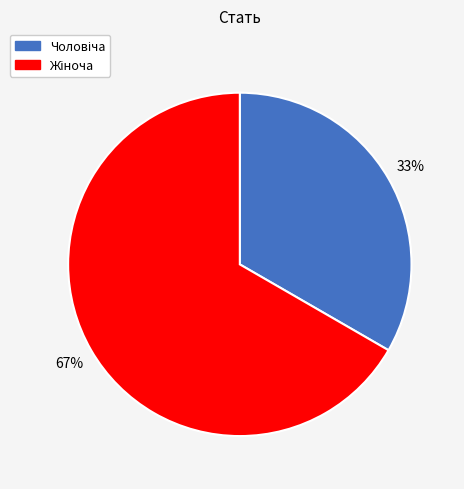

Does any single category account for the majority?

Yes